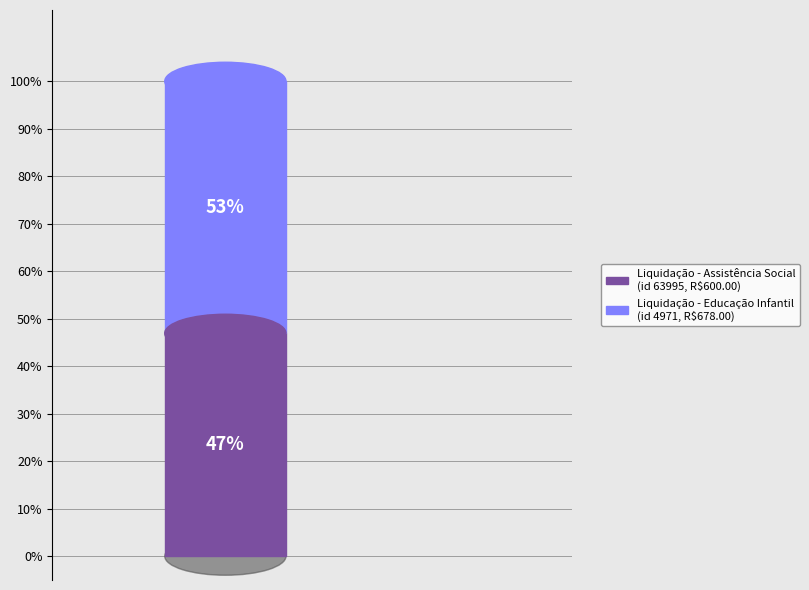

Which slice is the largest?

4971